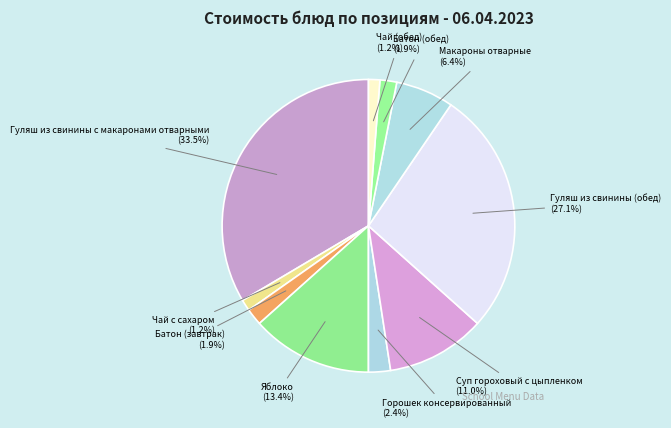

How many segments does this pie chart have?

10